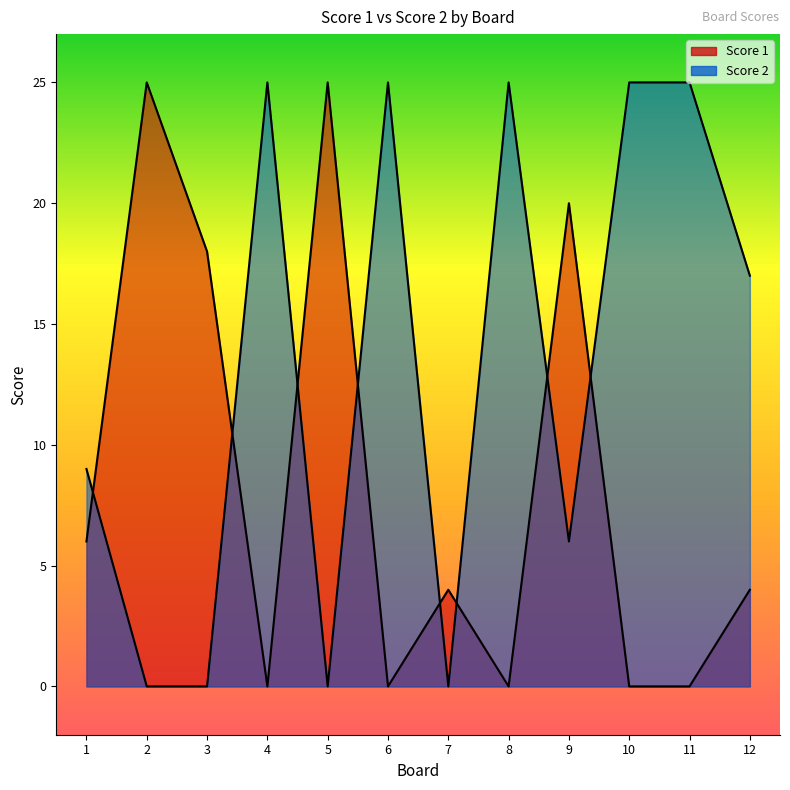

Where do Score 1 and Score 2 first cross each other?

1 and 2